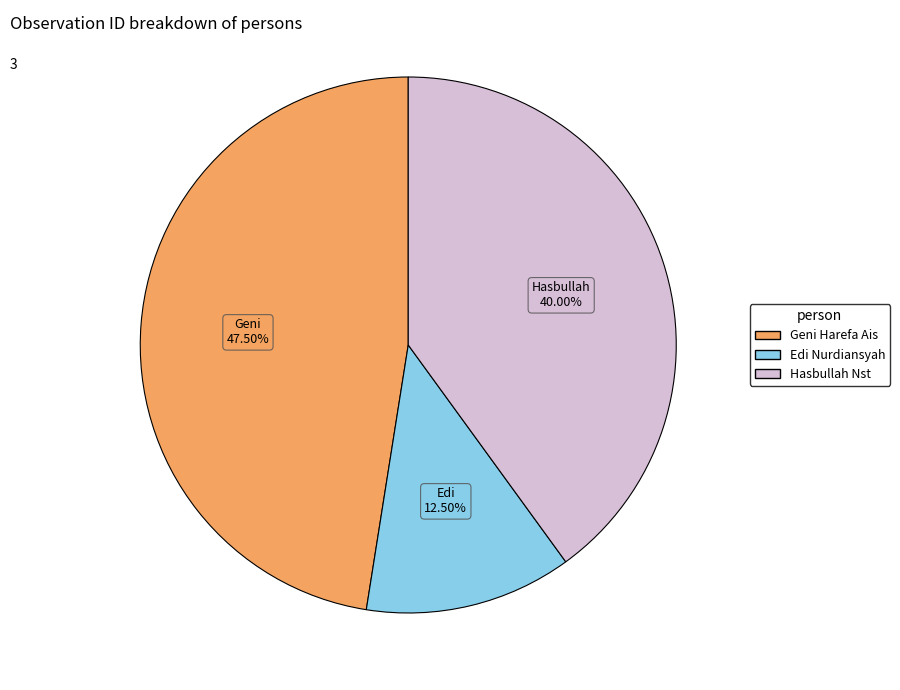

Approximately how many times larger is the value at Edi Nurdiansyah compared to Hasbullah Nst?

0.3